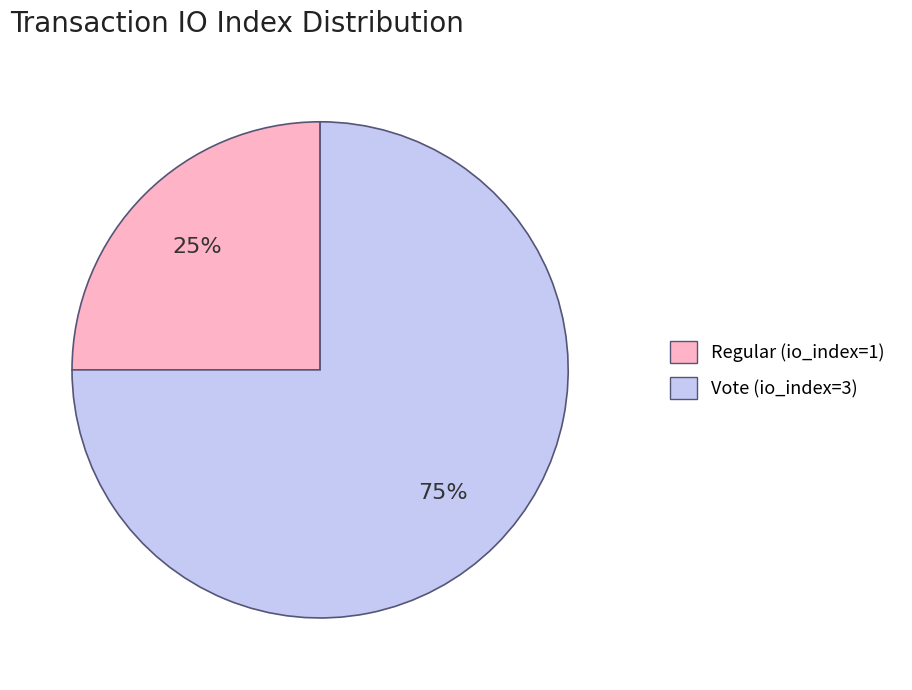

Is there a majority slice in this chart?

Yes